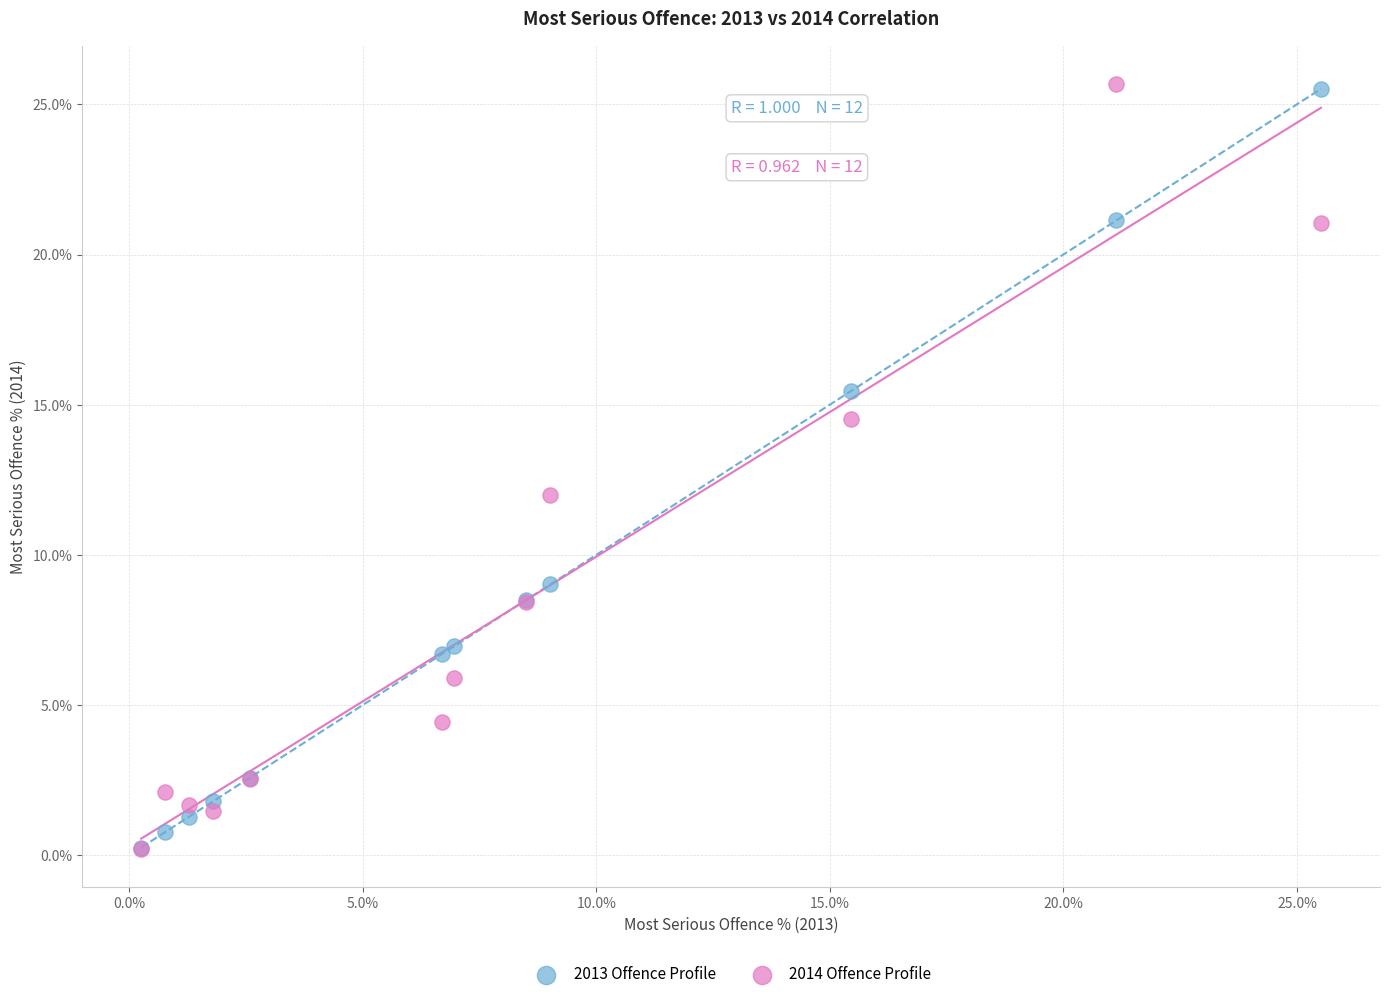

What are all the series names shown in the legend?

2013 Offence Profile, 2014 Offence Profile